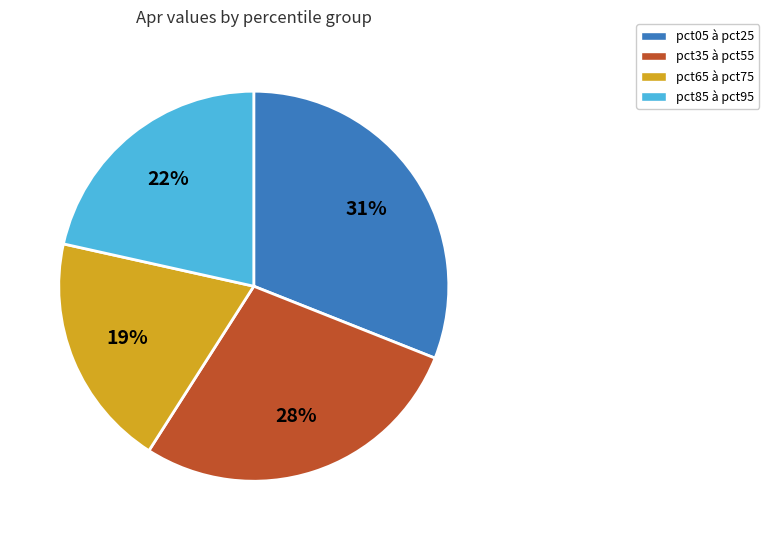

To the nearest percent, what is the average slice percentage?

25%